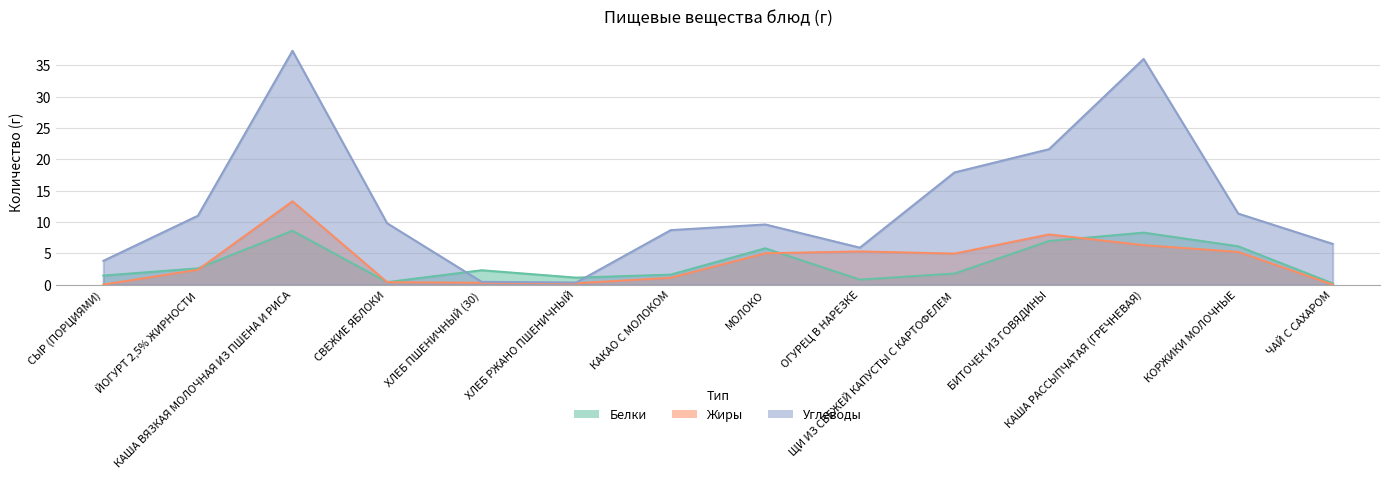

Reading left to right, transcribe all the data shown in this chart.

Белки: 1.4	2.6	8.6	0.4	2.3	1.1	1.6	5.8	0.8	1.8	7.0	8.3	6.1	0.2
Жиры: 0.0	2.4	13.3	0.4	0.3	0.2	1.1	5.0	5.3	5.0	8.0	6.3	5.2	0.0
Углеводы: 3.8	11.0	37.3	9.8	0.5	0.3	8.7	9.6	5.9	17.9	21.6	36.0	11.3	6.5